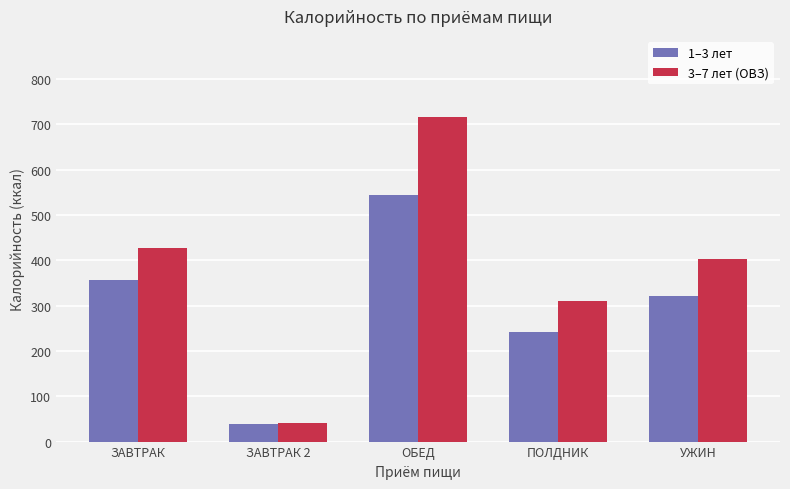

Is it true that 3–7 лет (ОВЗ) equals 716.2 at ОБЕД?

True